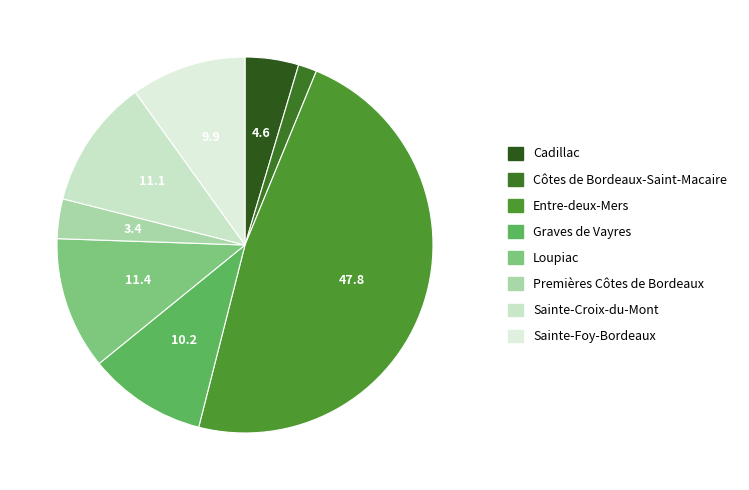

Which slice is the largest?

Entre-deux-Mers